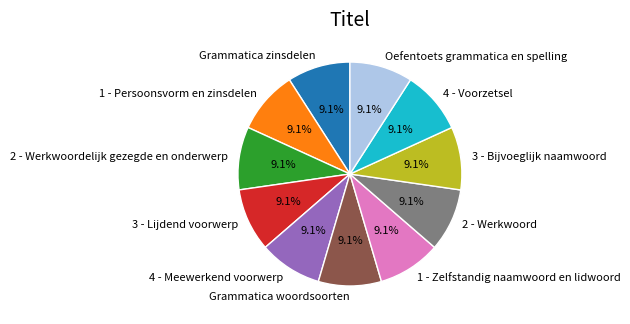

The Grammatica zinsdelen slice represents 1% of the pie. True or false?

False